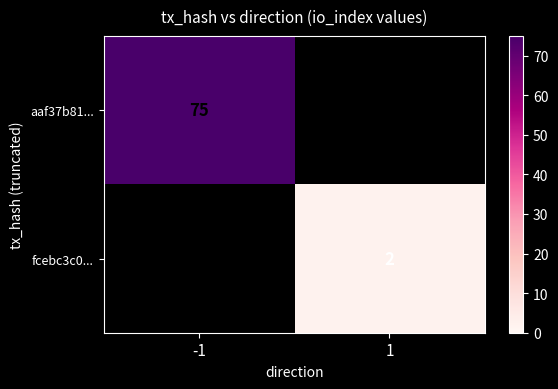

The fcebc3c0... series shows 1 at 1. True or false?

False